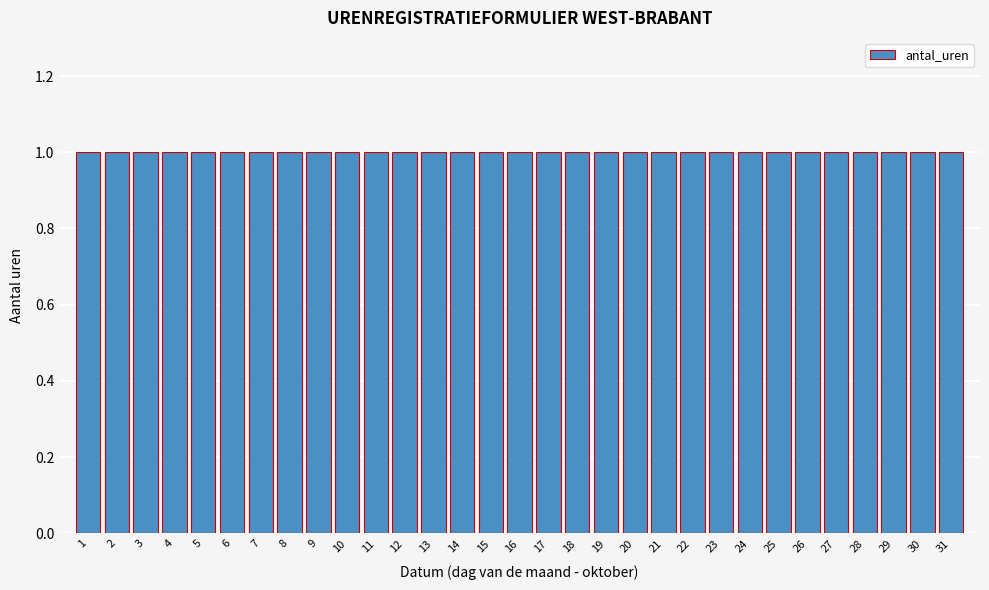

Reading left to right, list every bar in this chart as the range it spans on the x-axis followed by its height. The values are not printed on the chart, so give them approximately, as read against the axis.

0.5 to 1.5: 1
1.5 to 2.5: 1
2.5 to 3.5: 1
3.5 to 4.5: 1
4.5 to 5.5: 1
5.5 to 6.5: 1
6.5 to 7.5: 1
7.5 to 8.5: 1
8.5 to 9.5: 1
9.5 to 10.5: 1
10.5 to 11.5: 1
11.5 to 12.5: 1
12.5 to 13.5: 1
13.5 to 14.5: 1
14.5 to 15.5: 1
15.5 to 16.5: 1
16.5 to 17.5: 1
17.5 to 18.5: 1
18.5 to 19.5: 1
19.5 to 20.5: 1
20.5 to 21.5: 1
21.5 to 22.5: 1
22.5 to 23.5: 1
23.5 to 24.5: 1
24.5 to 25.5: 1
25.5 to 26.5: 1
26.5 to 27.5: 1
27.5 to 28.5: 1
28.5 to 29.5: 1
29.5 to 30.5: 1
30.5 to 31.5: 1